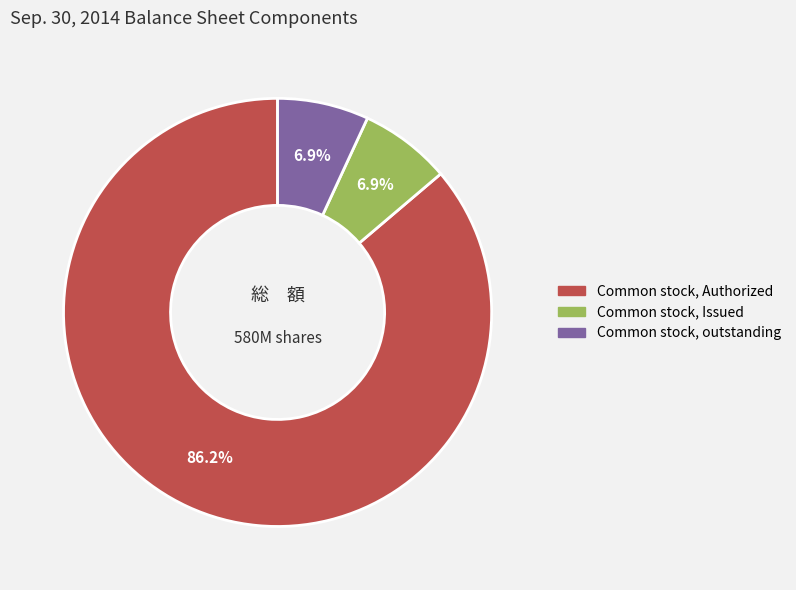

Does any single category account for the majority?

Yes